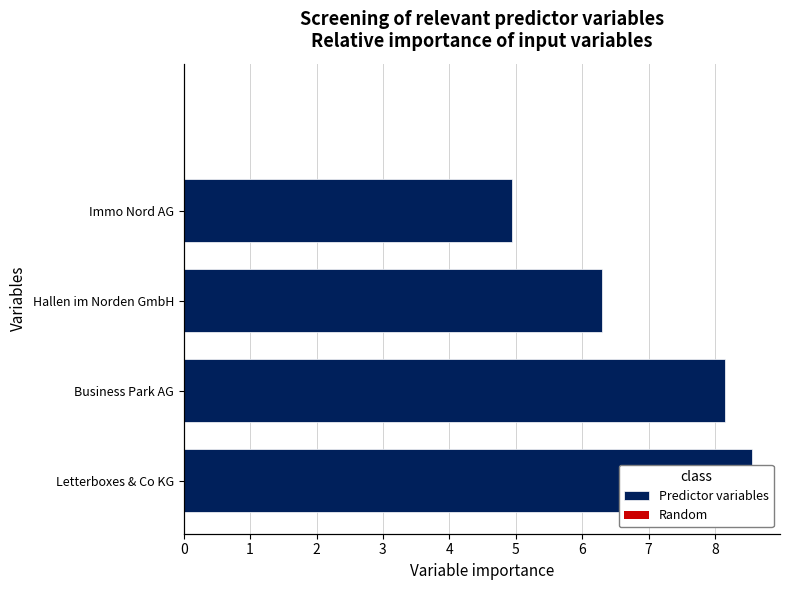

Rank the categories by value from lowest to highest.

Immo Nord AG, Hallen im Norden GmbH, Business Park AG, Letterboxes & Co KG